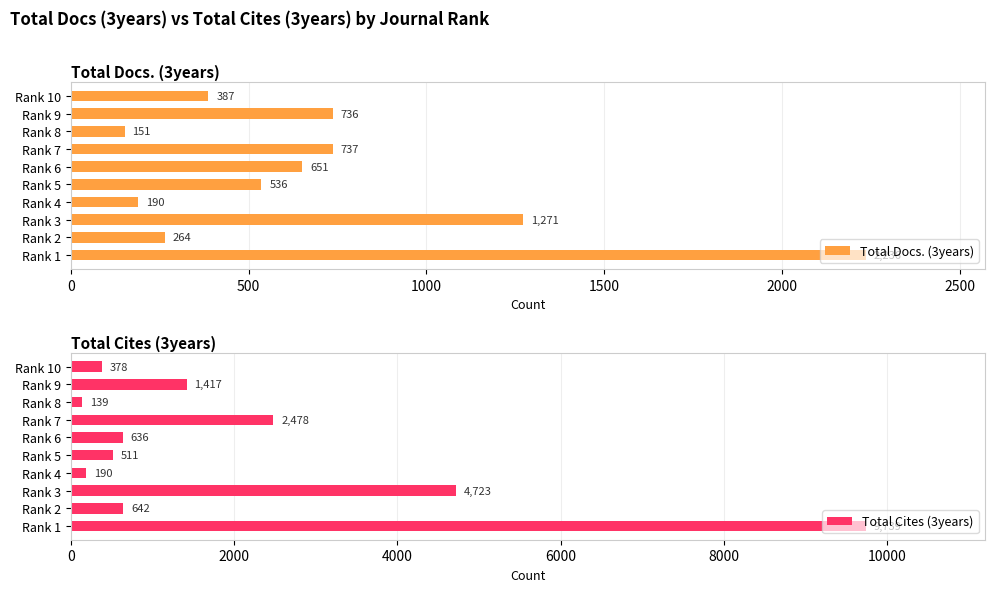

How many values in the Total Docs. (3years) series are below 651?

5